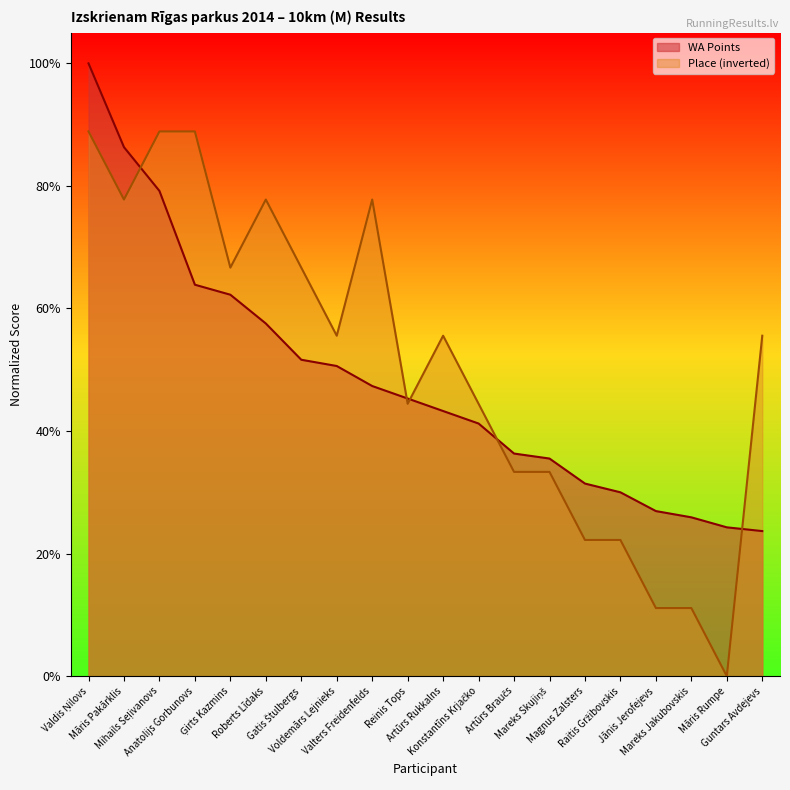

What is the spread (max minus min) of values at Jānis Jerofejevs?

0.2